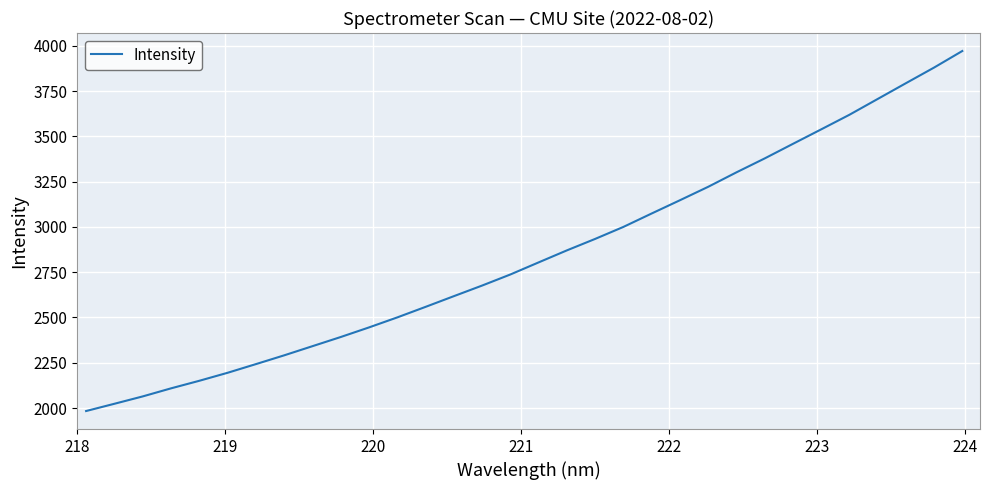

What is the greatest value displayed?

3971.5